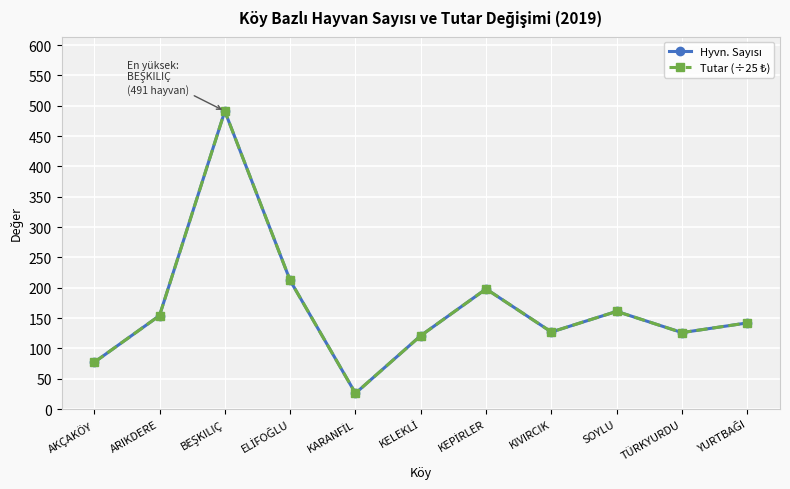

True or false: Tutar (÷25 ₺) has a value of 198 at KEPİRLER.

True